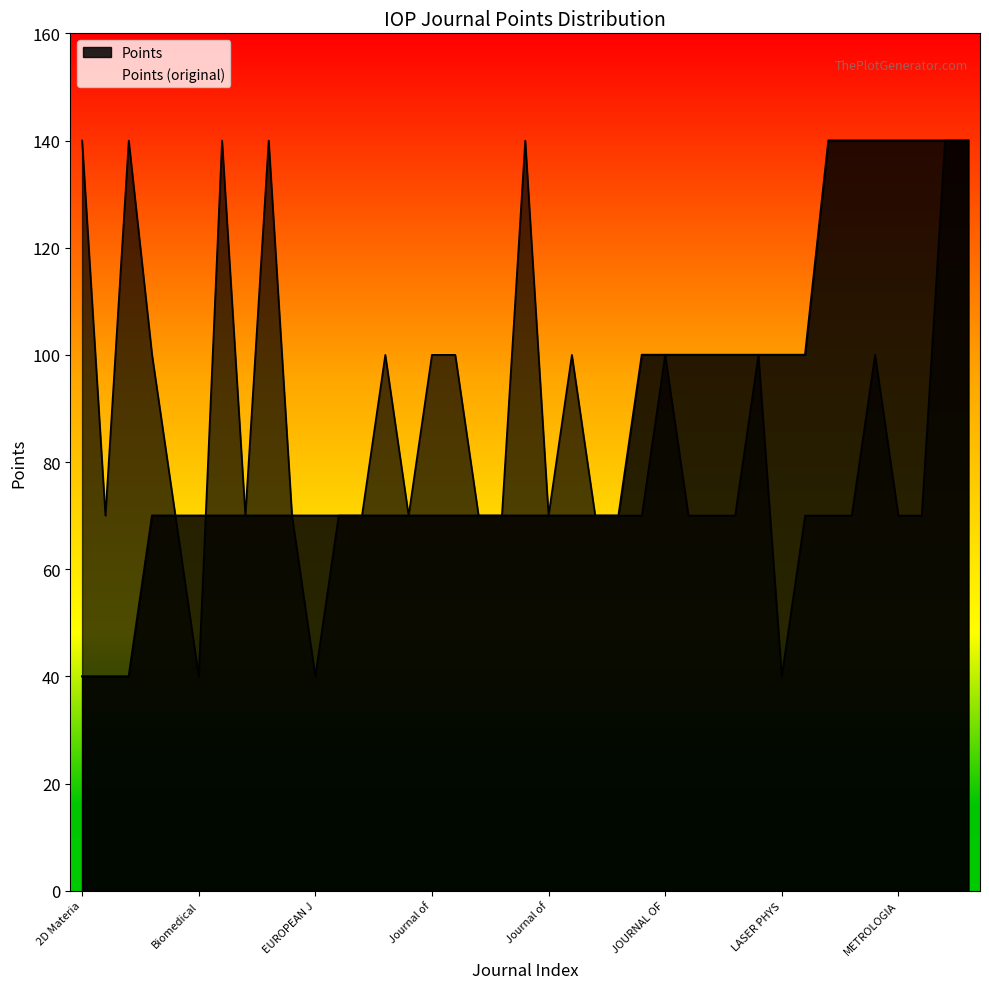

Rank the categories by value from lowest to highest.

Biomedical Physics & Engineering Express, EUROPEAN JOURNAL OF PHYSICS, LASER PHYSICS, Applied Physics Express, Biomedical Materials, ECS Journal of Solid State Science, EPL, Flexible and Printed Electronics, FLUID DYNAMICS RESEARCH, JAPANESE JOURNAL OF APPLIED PHYSICS, Journal of Instrumentation, JOURNAL OF MICROMECHANICS AND MICROENGINEERING, Journal of Optics, JOURNAL OF PHYSICS B, Journal of Physics Communications, JOURNAL OF PHYSICS D, JOURNAL OF PHYSICS-CONDENSED MATTER, JOURNAL OF RADIOLOGICAL PROTECTION, JOURNAL OF STATISTICAL MECHANICS, LASER PHYSICS LETTERS, Materials Research Express, MEASUREMENT SCIENCE and TECHNOLOGY, METROLOGIA, MODELLING AND SIMULATION IN MATERIALS SCIENCE, Bioinspiration & Biomimetics, INVERSE PROBLEMS, Journal of Breath Research, JOURNAL OF COSMOLOGY AND ASTROPARTICLE, Journal of Physics A, JOURNAL OF PHYSICS G, JOURNAL OF THE ELECTROCHEMICAL SOCIETY, Methods and Applications in Fluorescence, 2D Materials, Biofabrication, CLASSICAL AND QUANTUM GRAVITY, Environmental Research Letters, Journal of Neural Engineering, NANOTECHNOLOGY, NEW JOURNAL OF PHYSICS